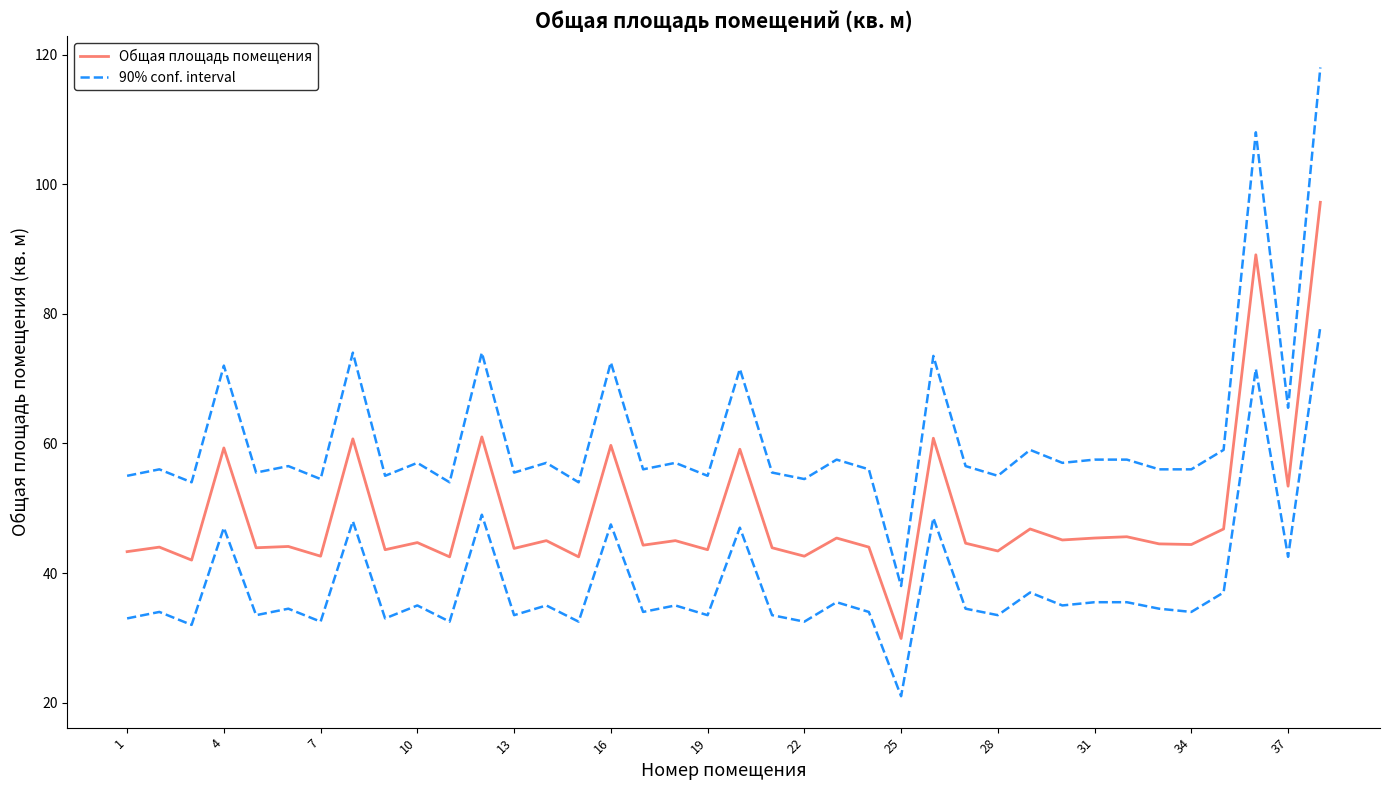

The value of Общая площадь помещения at 31 is 45.4. True or false?

True